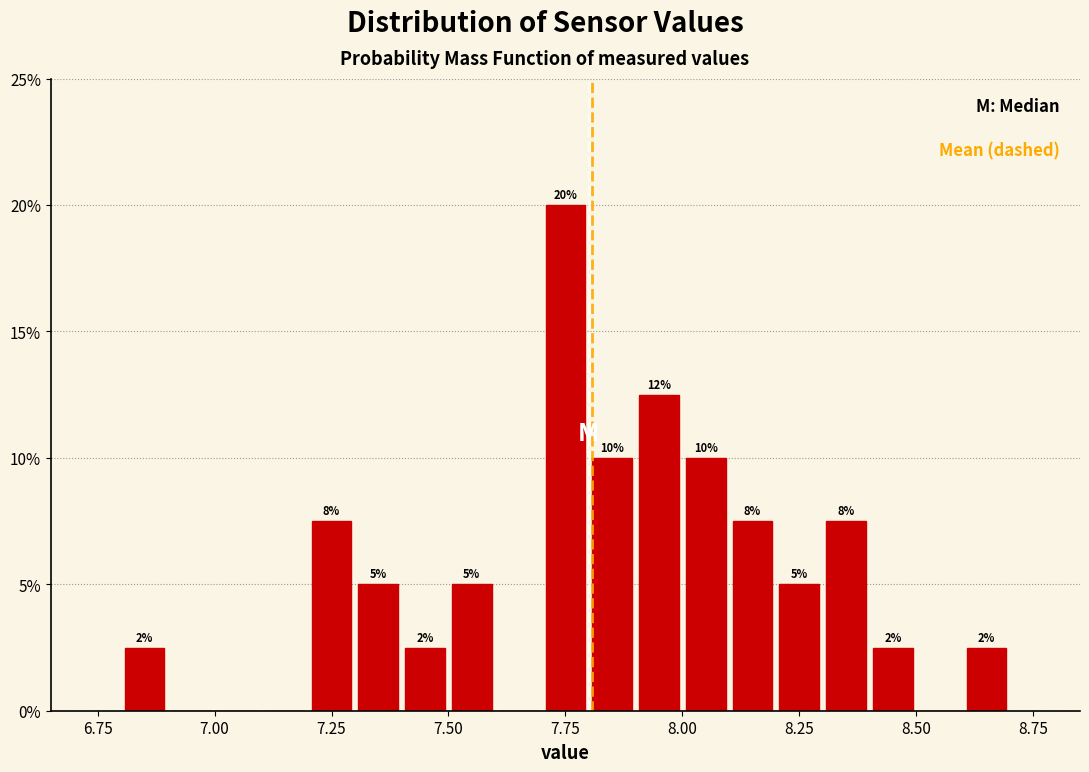

Read against the x-axis, roughly where is the centre of the tallest bar?

7.75